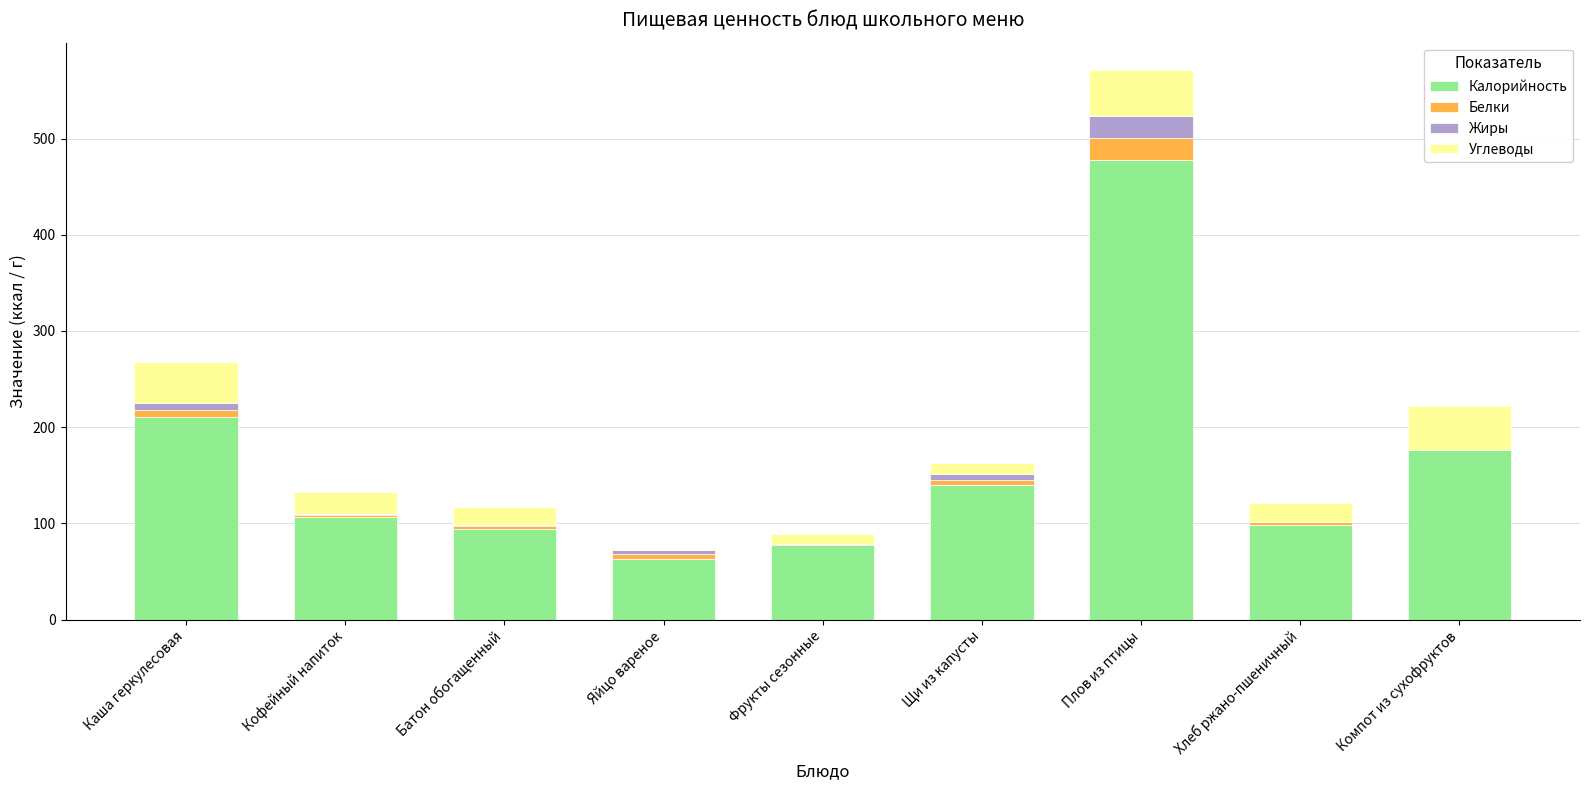

At which category is the sum across all series the highest?

Плов из птицы